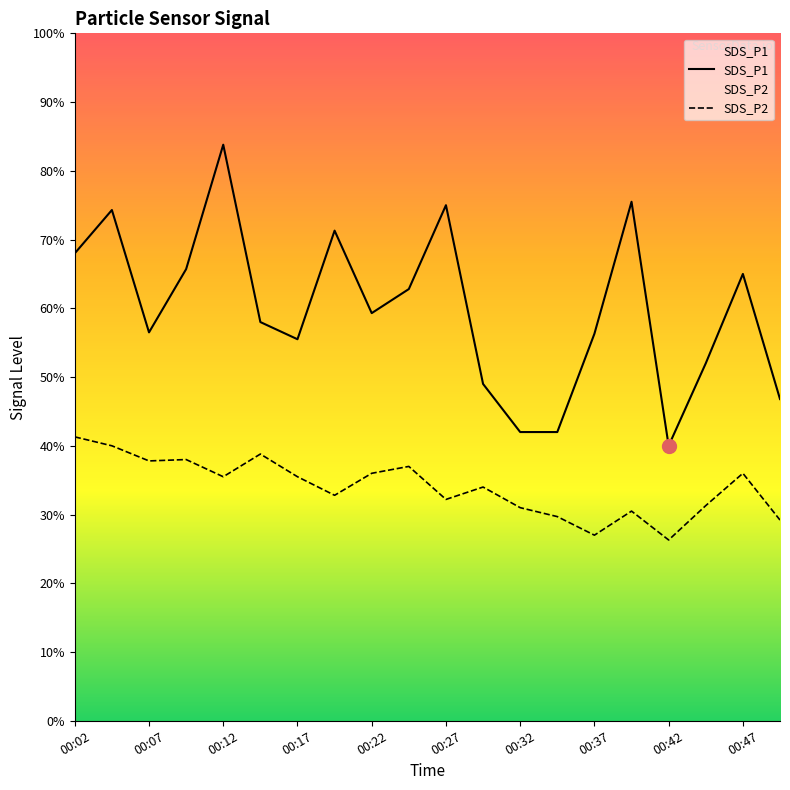

True or false: SDS_P2 and SDS_P1 cross at least once.

False